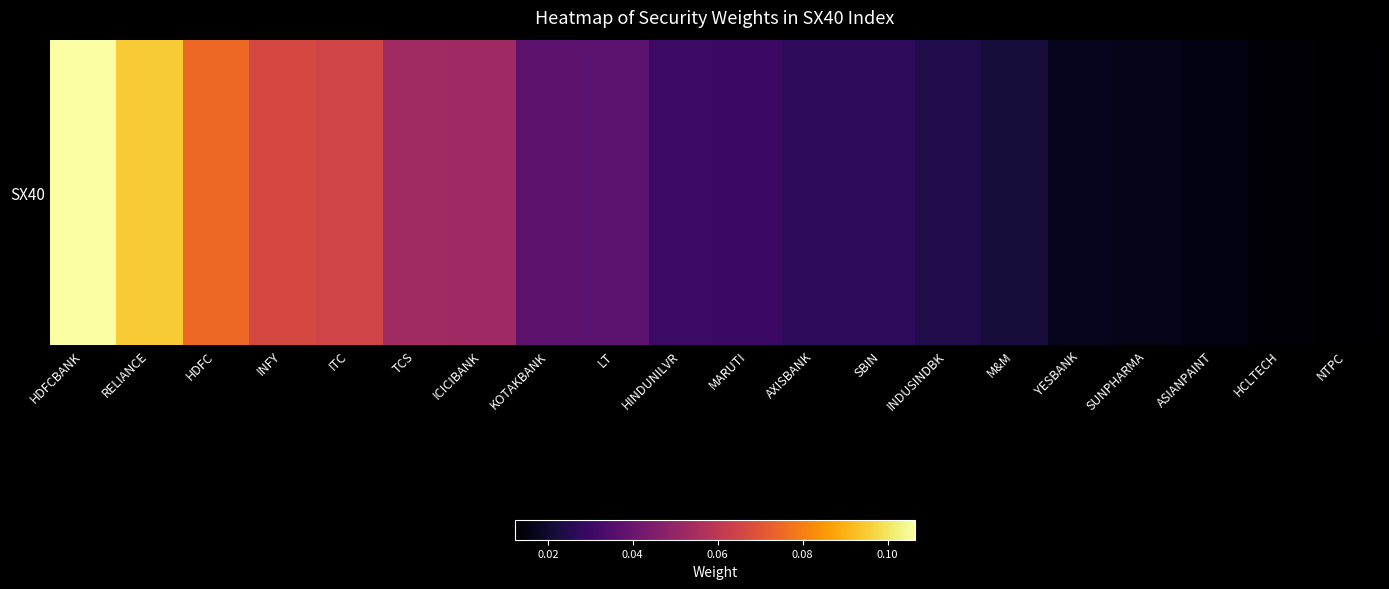

The value at NTPC is 0.0. True or false?

True